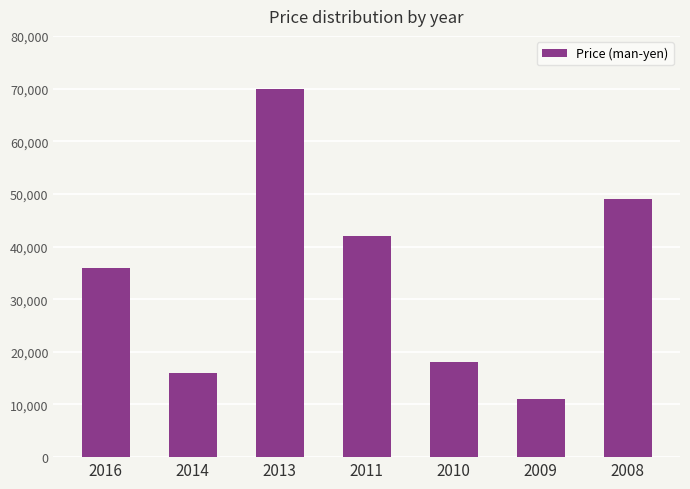

What is the change in value from 2014 to 2013?

+54000